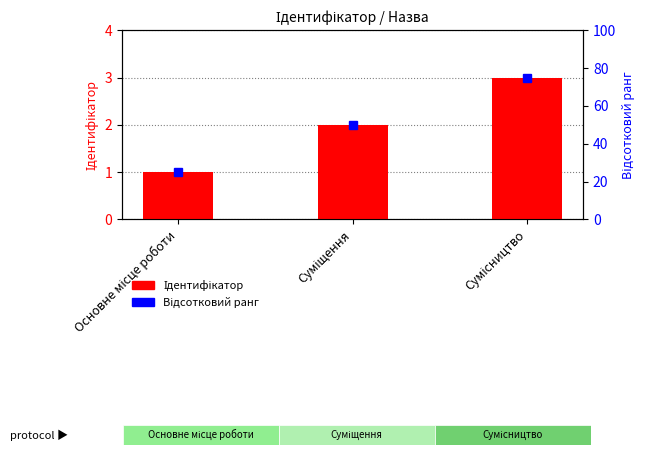

At which category does the chart reach its minimum across all series?

Основне місце роботи